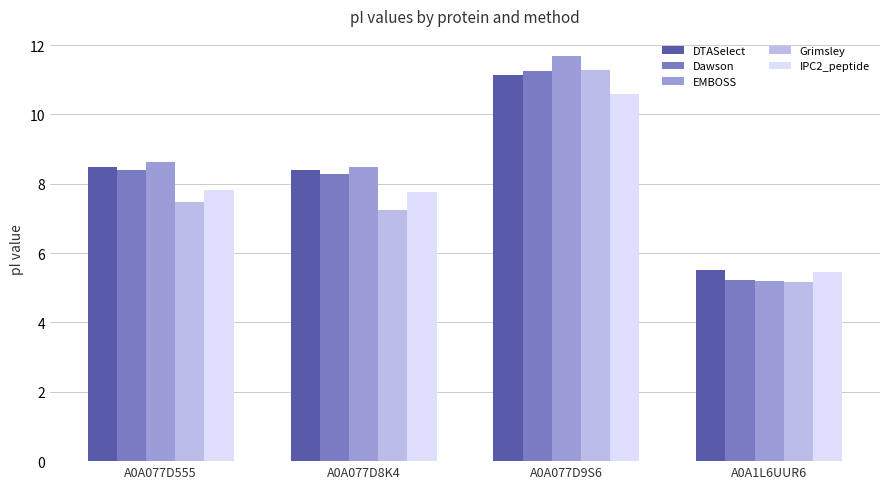

Which category has the lowest value across all series?

A0A1L6UUR6